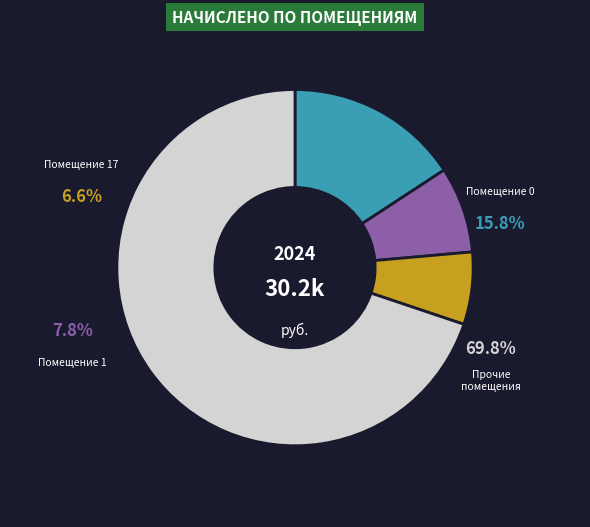

What is the change in value from 0 to 17?

-2785.6